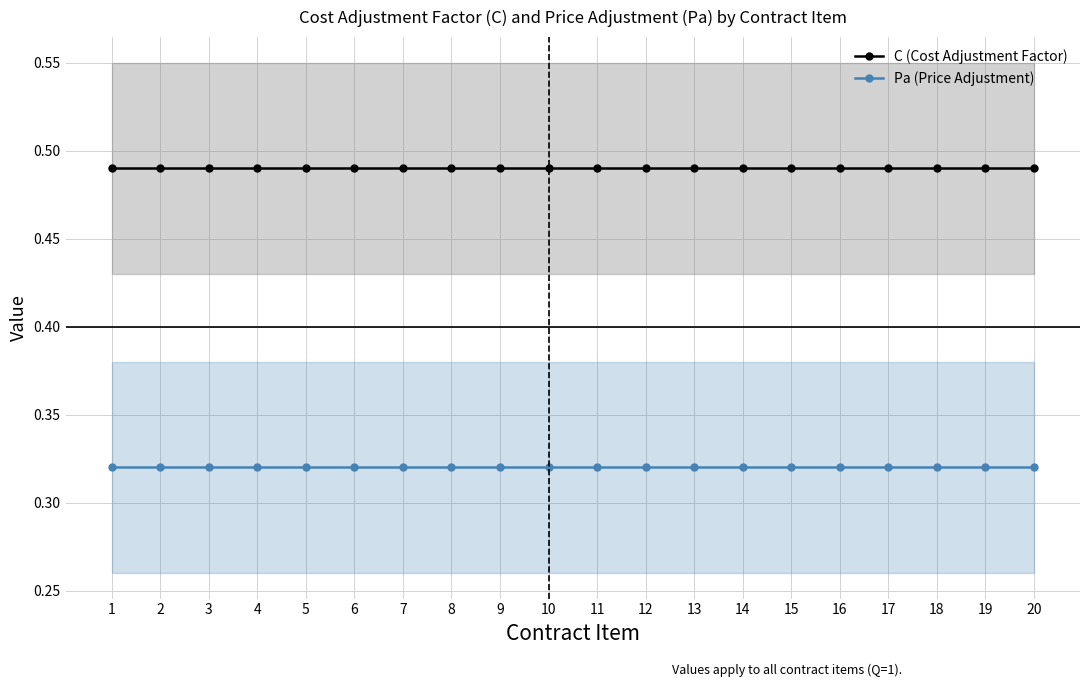

List the labels in order of Pa (Price Adjustment) value, smallest first.

1, 2, 3, 4, 5, 6, 7, 8, 9, 10, 11, 12, 13, 14, 15, 16, 17, 18, 19, 20